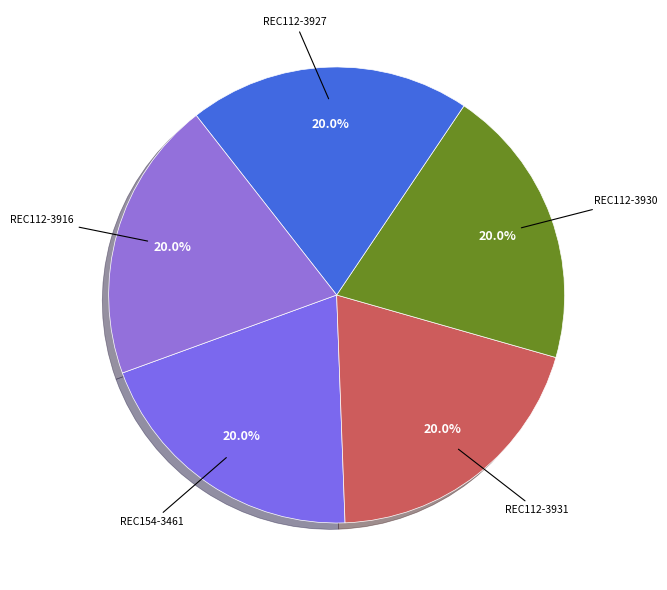

How many segments does this pie chart have?

5